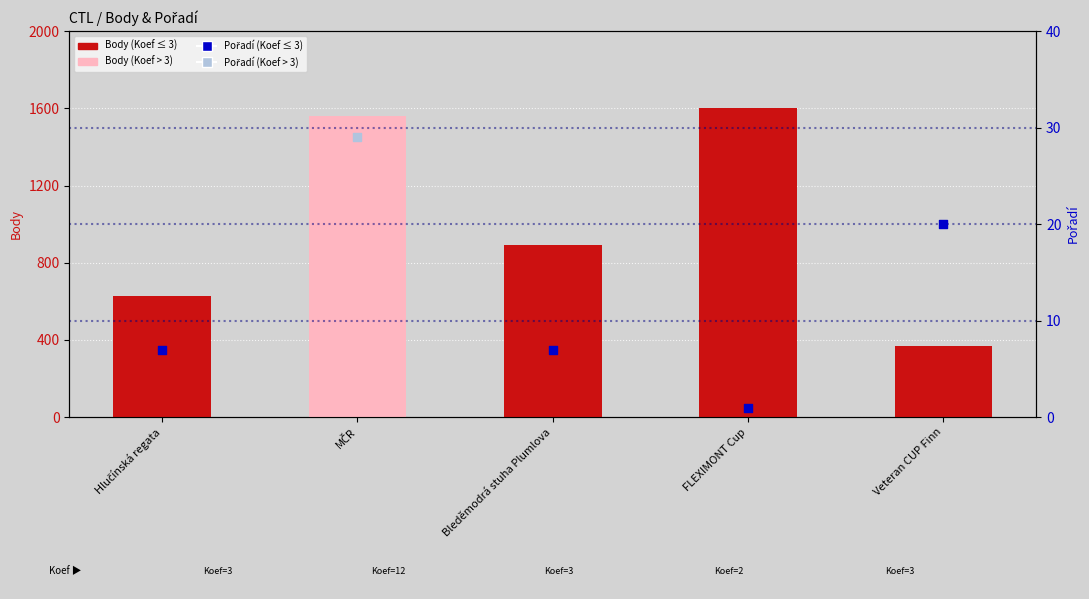

Between FLEXIMONT Cup and Hlučínská regata, which is larger?

FLEXIMONT Cup